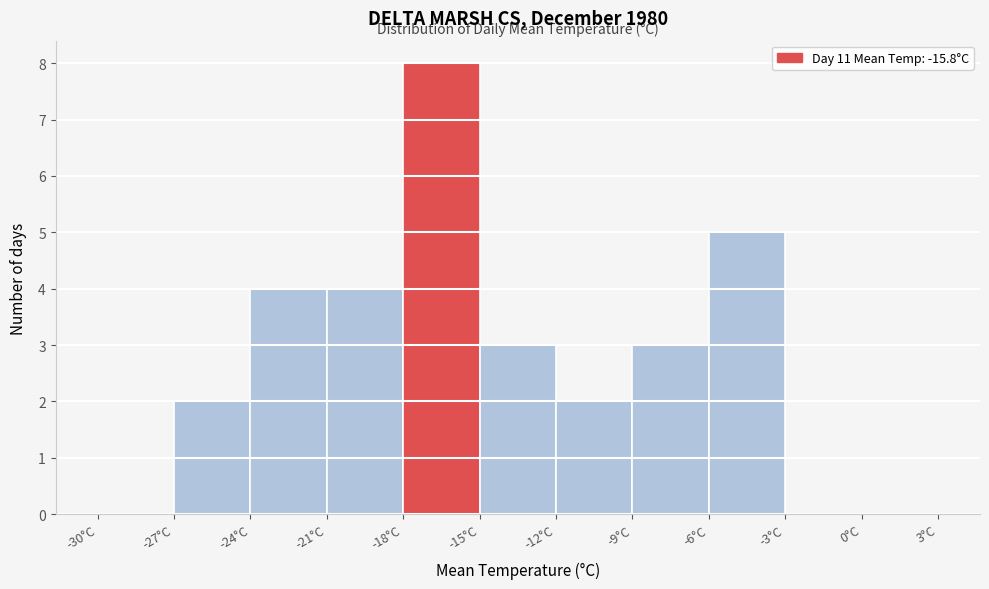

Over which range of the x-axis is the bar tallest?

-18 to -15